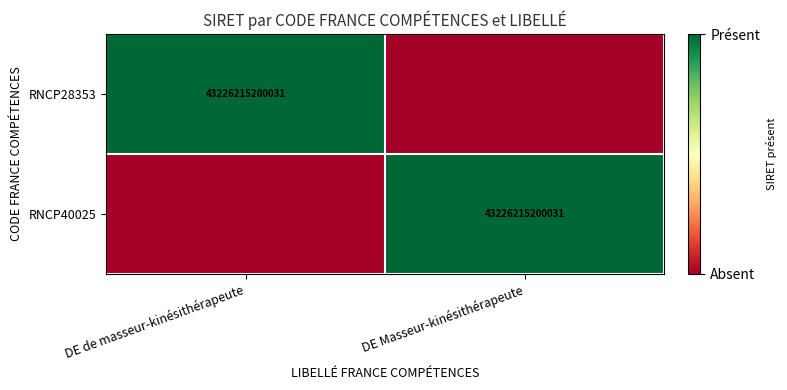

The RNCP40025 series shows 12357172813188 at DE Masseur-kinésithérapeute. True or false?

False